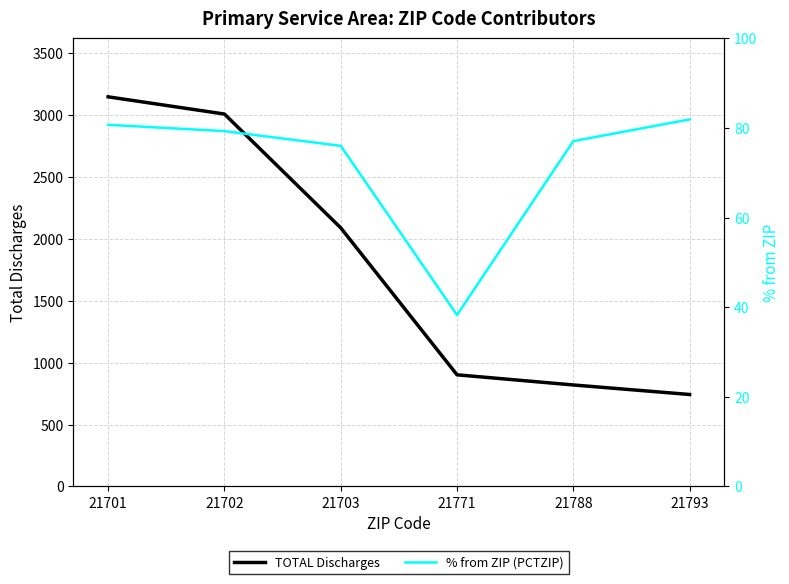

True or false: TOTAL Discharges and % from ZIP (PCTZIP) intersect in this chart.

False